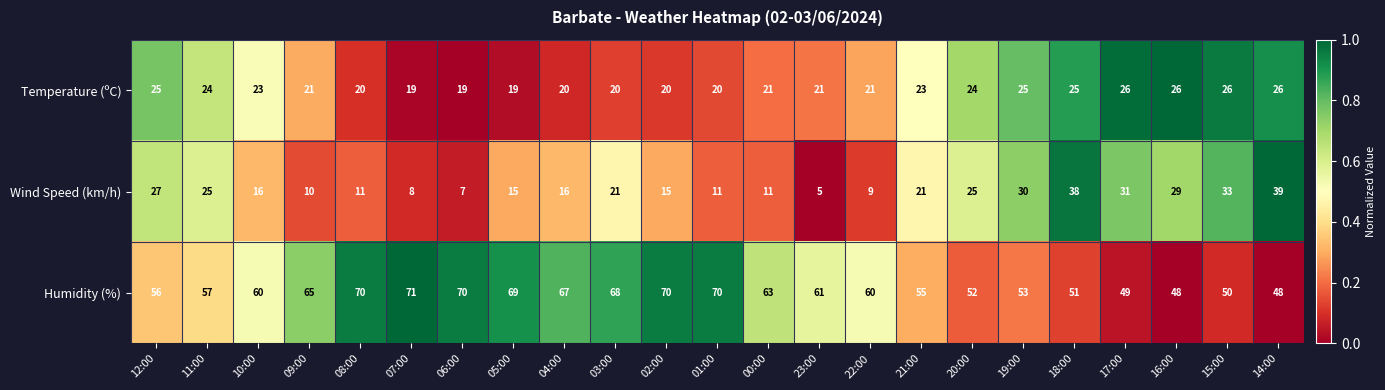

What is the smallest value displayed?

5